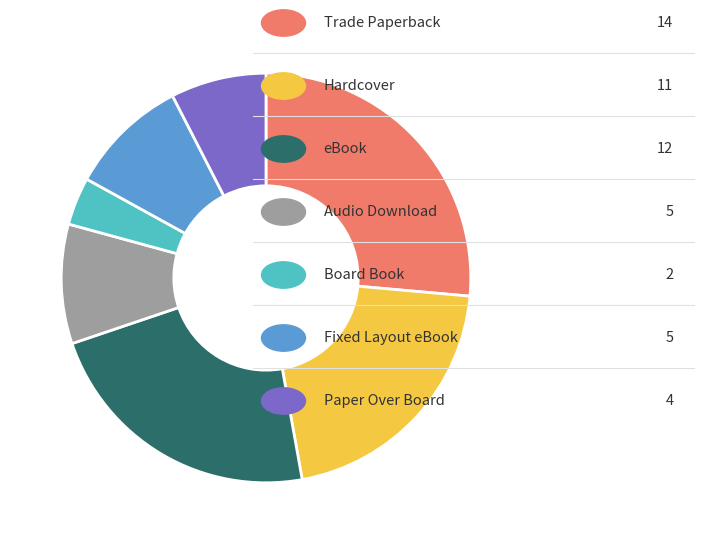

Is there any slice that represents more than half of the pie?

No